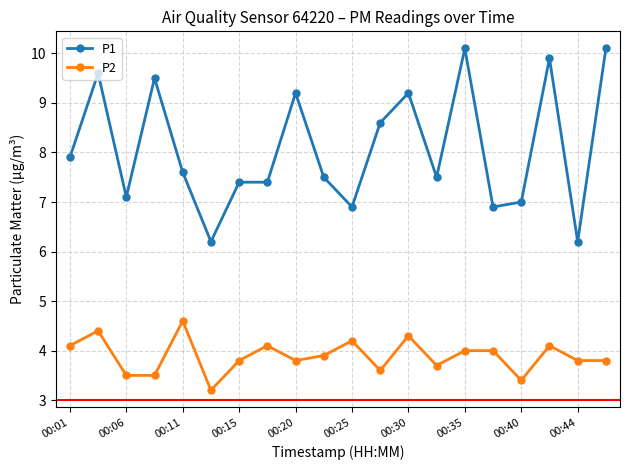

True or false: P1 has more than 1 points higher than both neighbors.

True